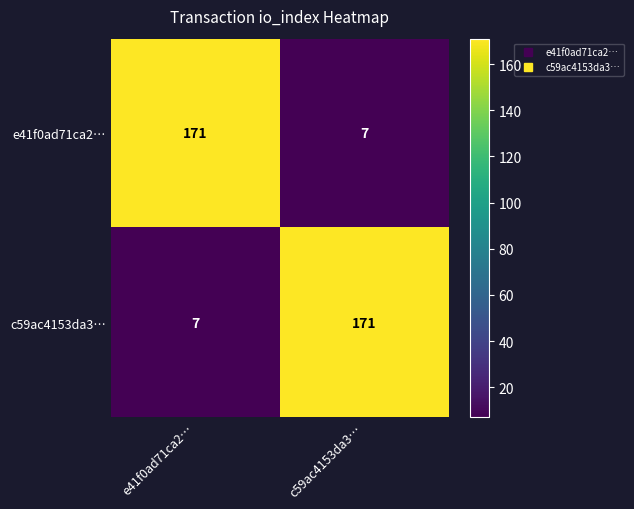

How many series are shown in this chart?

2